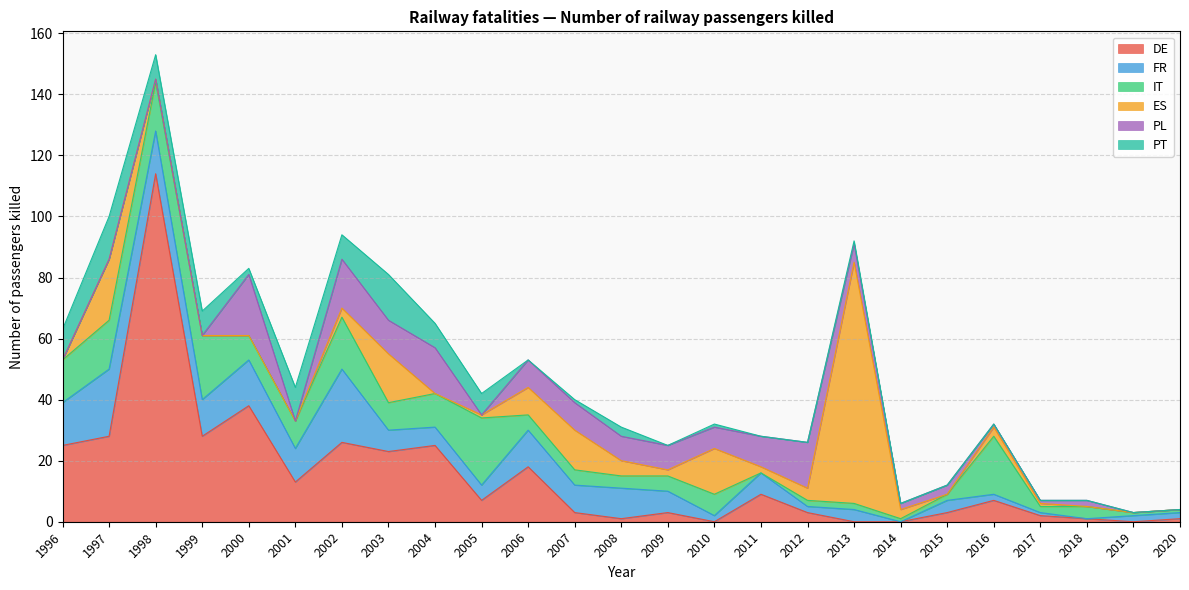

Is it true that IT equals 0 at 2017?

False